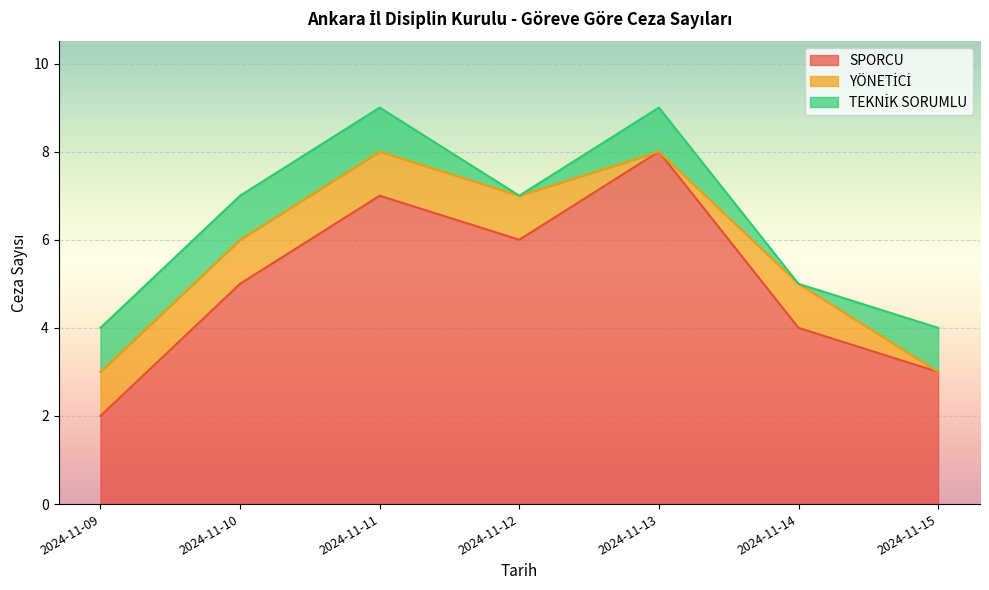

What are all the series names shown in the legend?

SPORCU, YÖNETİCİ, TEKNİK SORUMLU